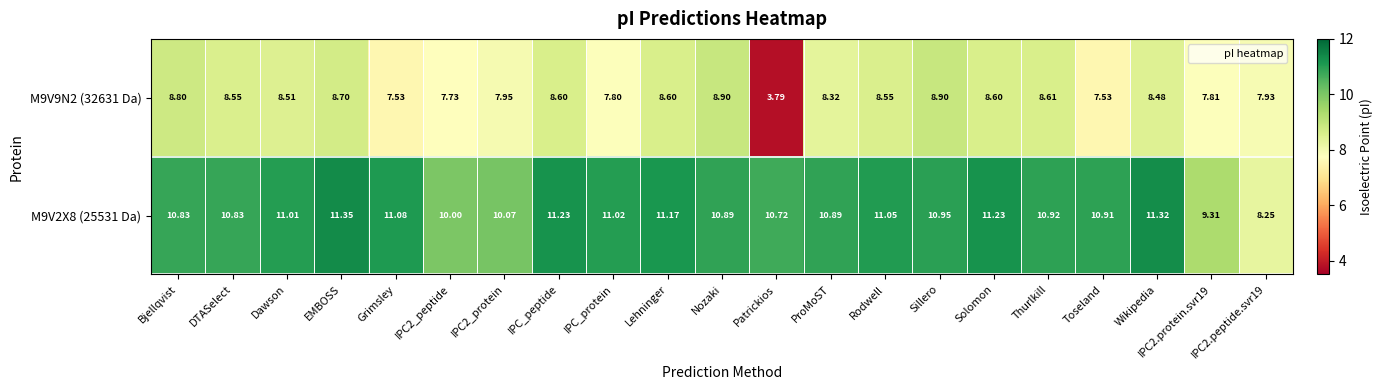

At which category does the chart reach its minimum across all series?

Patrickios